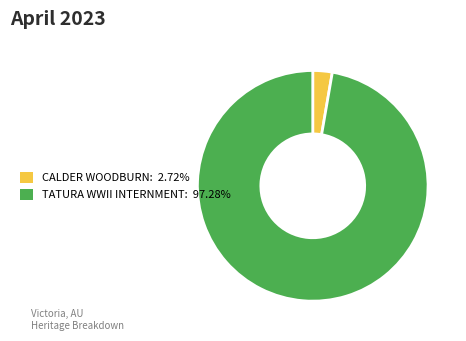

How many slices are in this pie chart?

2